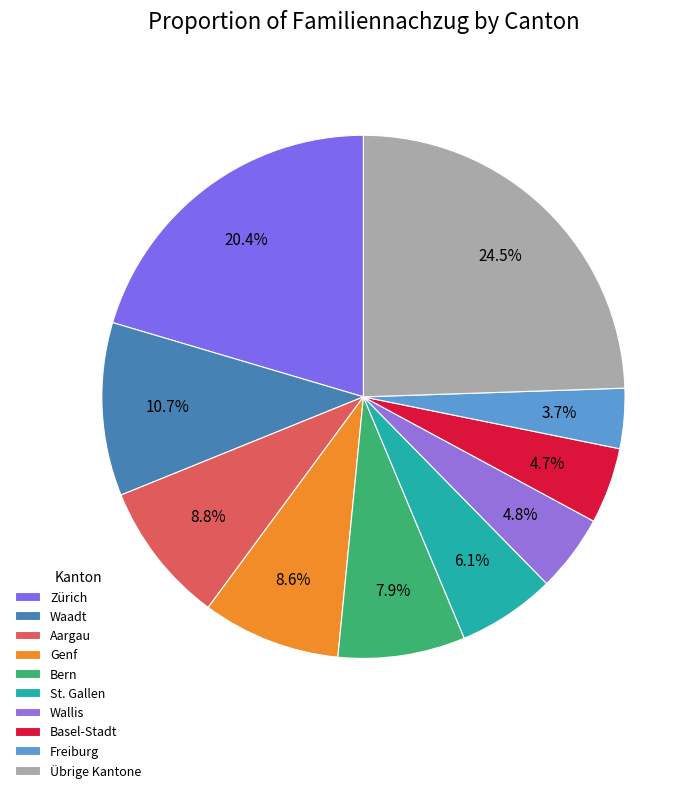

Which slice is the largest?

Übrige Kantone